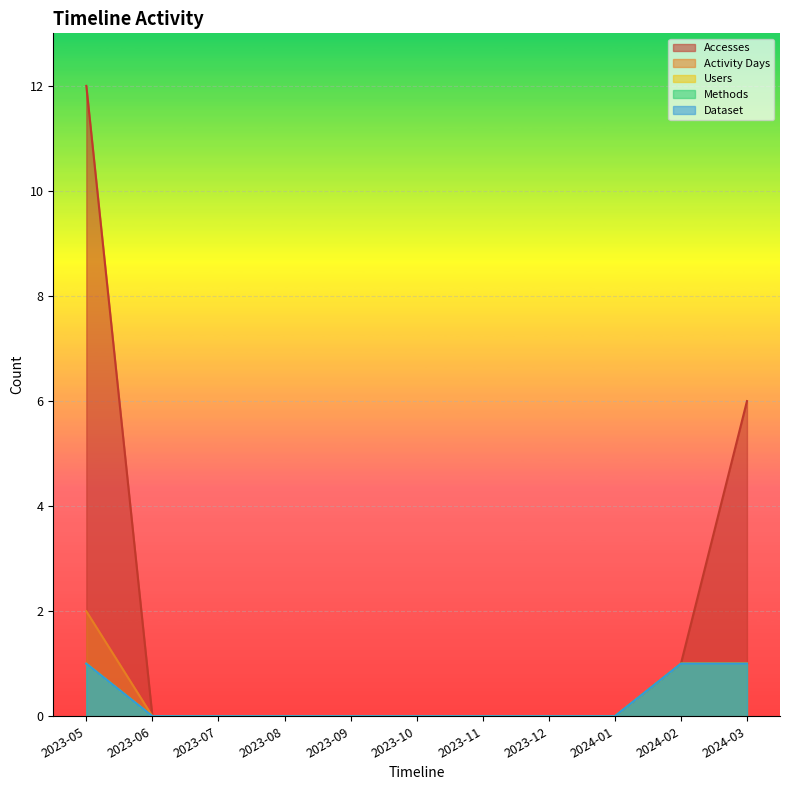

True or false: Dataset and Accesses intersect in this chart.

False